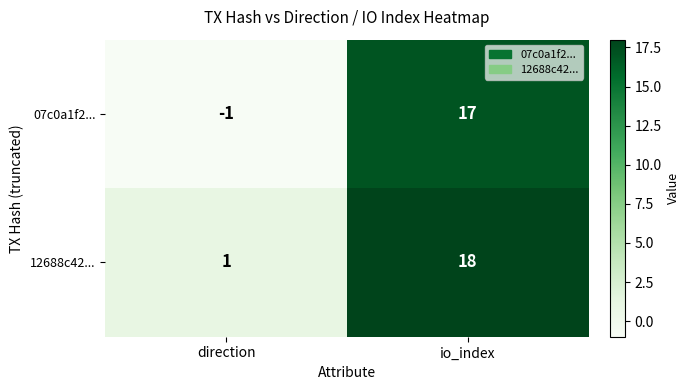

What is the average value of the 07c0a1f2... series?

8